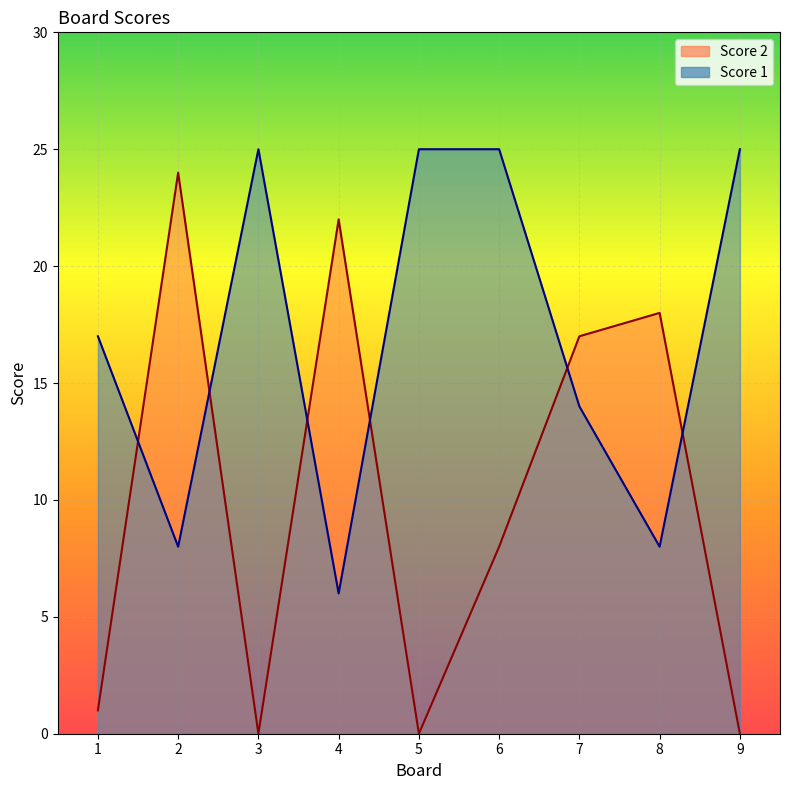

Count the Score 1 values in the range 8 to 25.

8